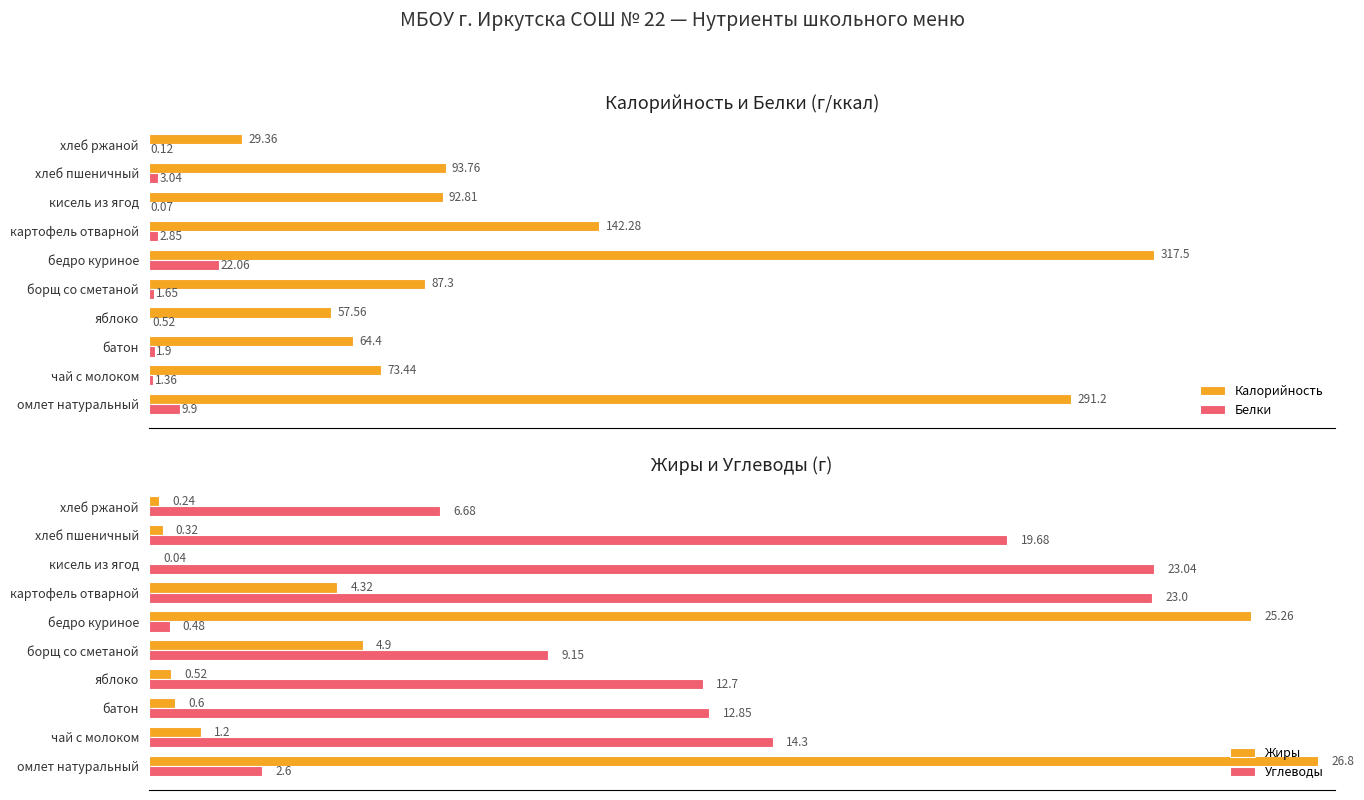

At which label is Калорийность closest to 173?

картофель отварной